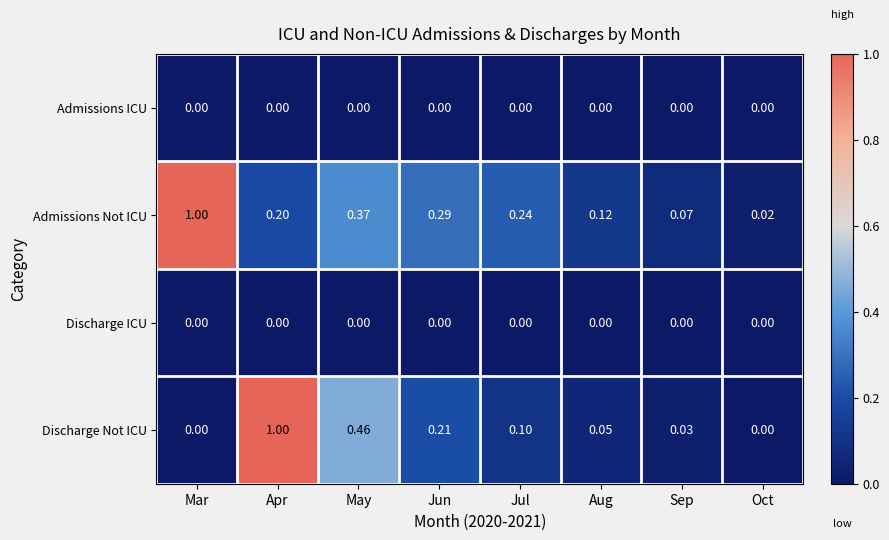

Which series has the widest spread of values?

Discharge Not ICU